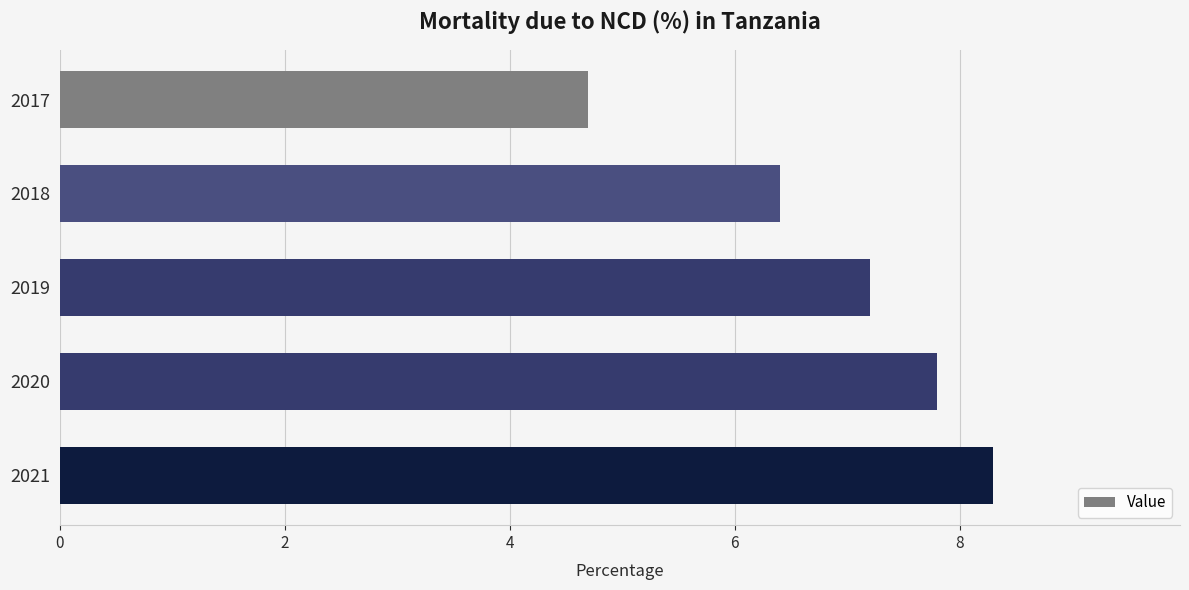

List the labels in order of value, smallest first.

2017, 2018, 2019, 2020, 2021